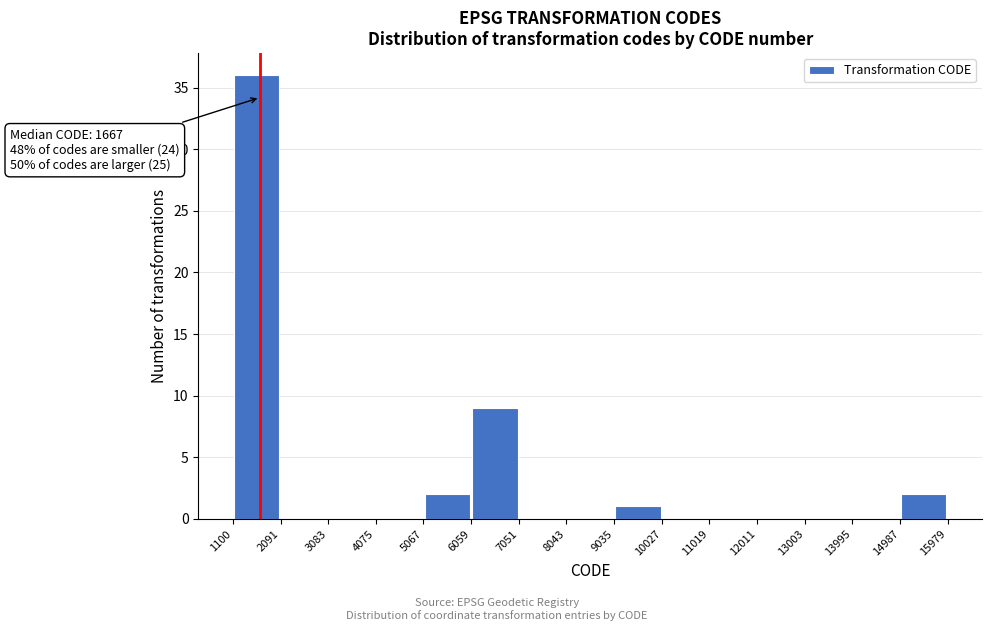

Over which range of the x-axis is the bar tallest?

1100 to 2091